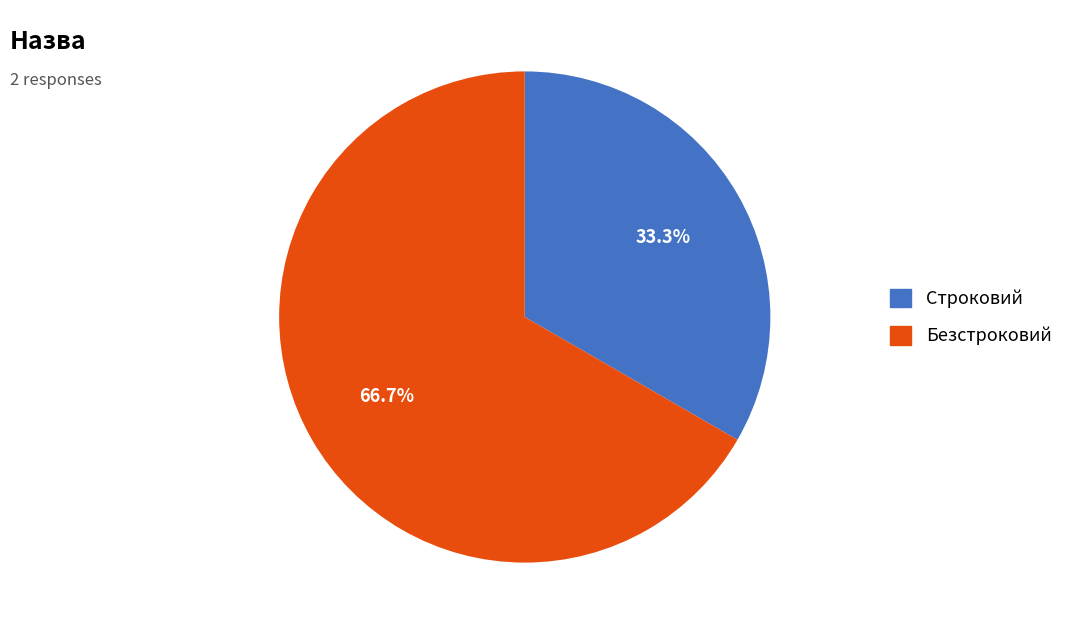

How much of the chart is everything except Строковий?

66.7%